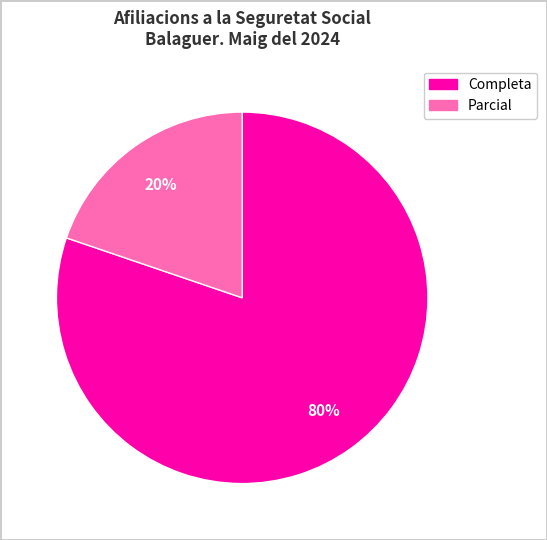

Is there a majority slice in this chart?

Yes